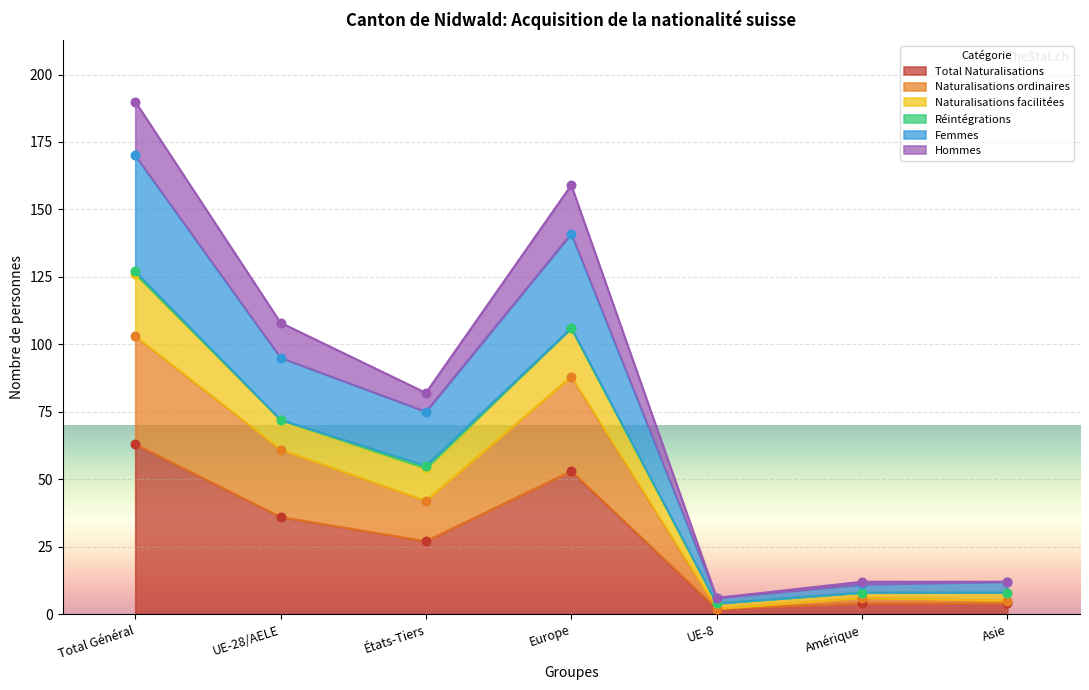

What is the total value across all series at Asie?

38